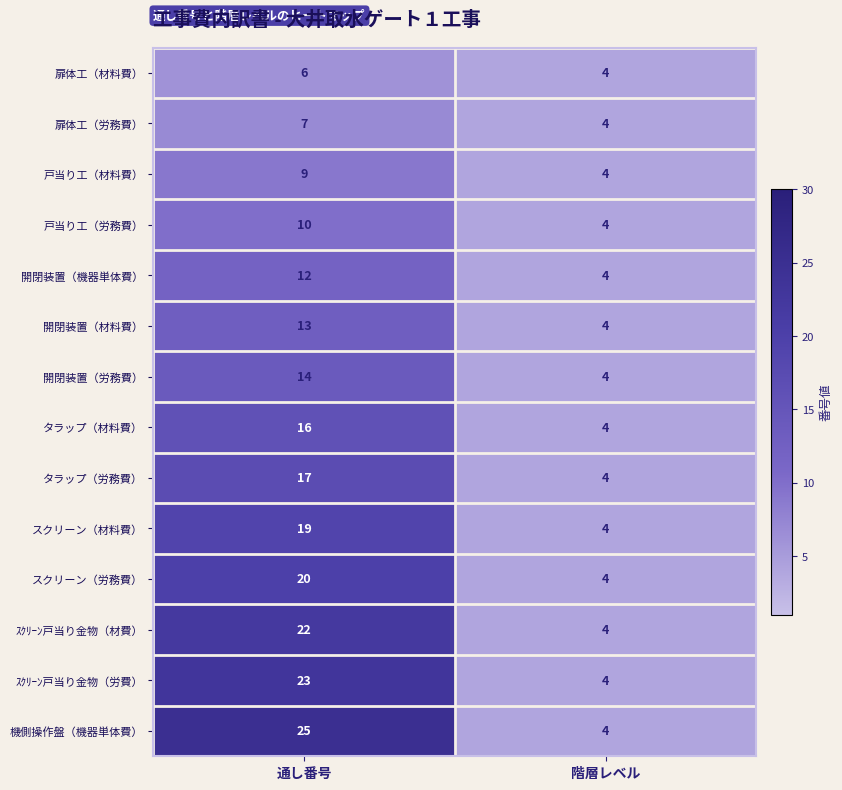

Reading left to right, what are all the values shown in this chart?

扉体工（材料費）: 通し番号=6	階層レベル=4
扉体工（労務費）: 通し番号=7	階層レベル=4
戸当り工（材料費）: 通し番号=9	階層レベル=4
戸当り工（労務費）: 通し番号=10	階層レベル=4
開閉装置（機器単体費）: 通し番号=12	階層レベル=4
開閉装置（材料費）: 通し番号=13	階層レベル=4
開閉装置（労務費）: 通し番号=14	階層レベル=4
タラップ（材料費）: 通し番号=16	階層レベル=4
タラップ（労務費）: 通し番号=17	階層レベル=4
スクリーン（材料費）: 通し番号=19	階層レベル=4
スクリーン（労務費）: 通し番号=20	階層レベル=4
ｽｸﾘｰﾝ戸当り金物（材費）: 通し番号=22	階層レベル=4
ｽｸﾘｰﾝ戸当り金物（労費）: 通し番号=23	階層レベル=4
機側操作盤（機器単体費）: 通し番号=25	階層レベル=4